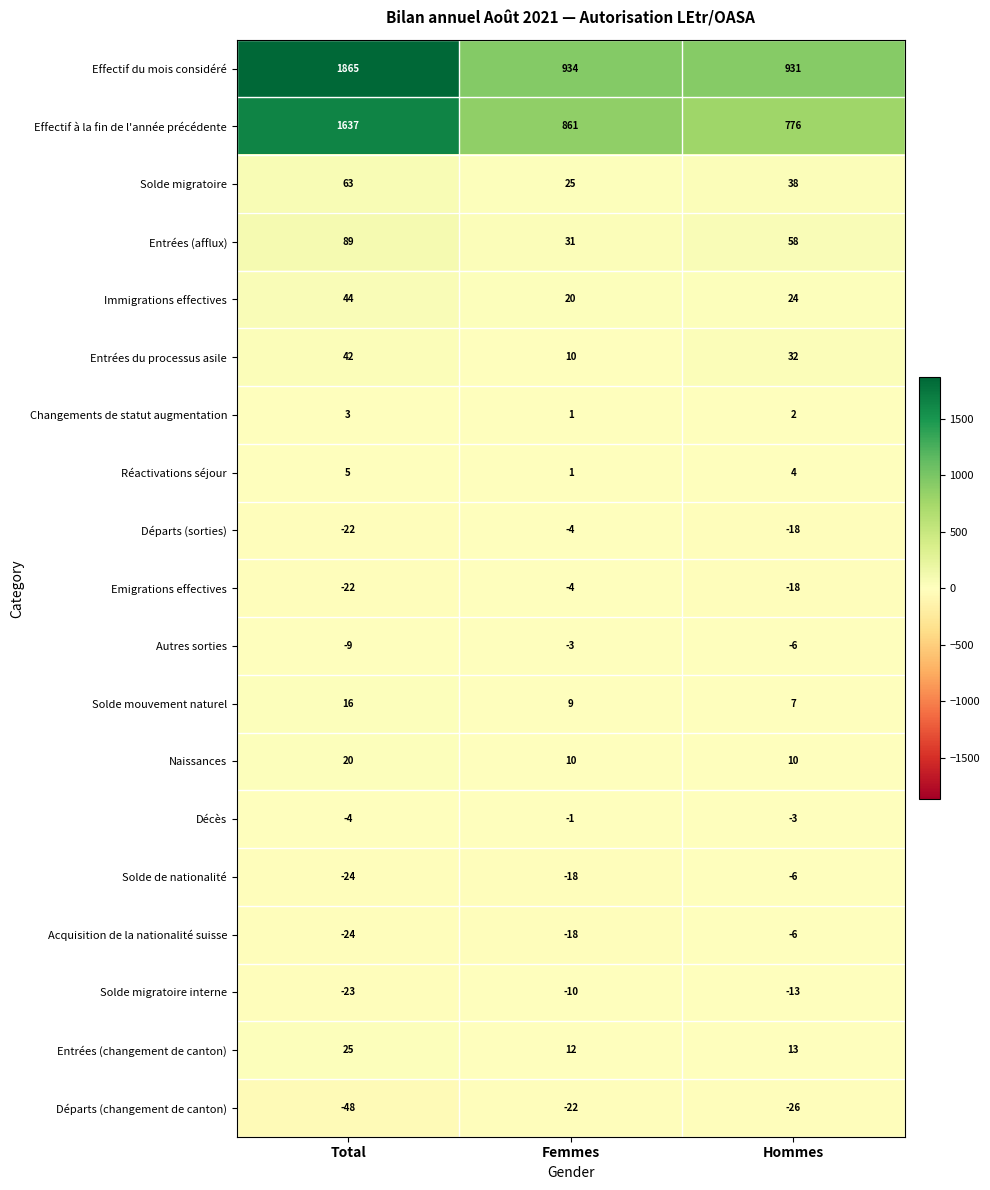

The Décès series shows 0 at Femmes. True or false?

False